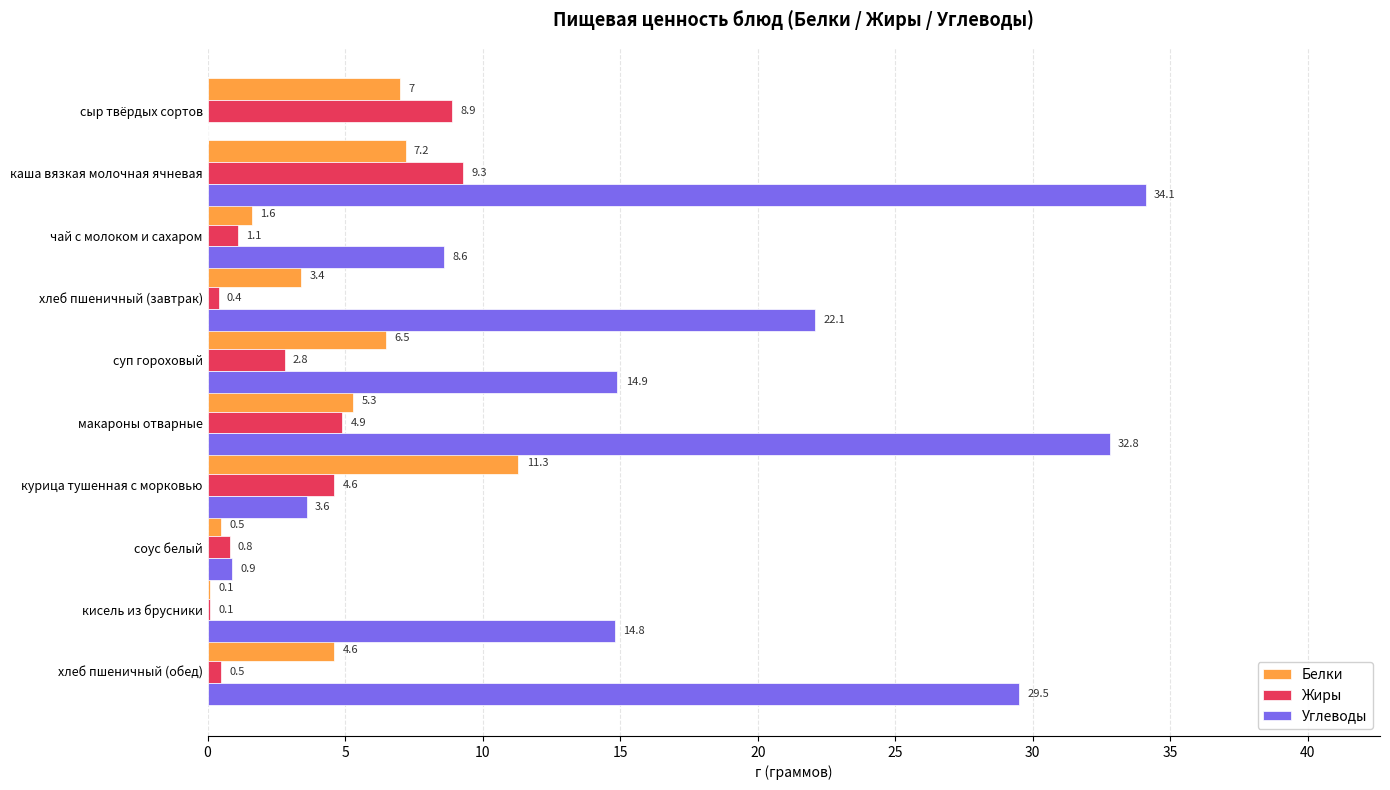

What is the maximum value shown in the chart?

34.1